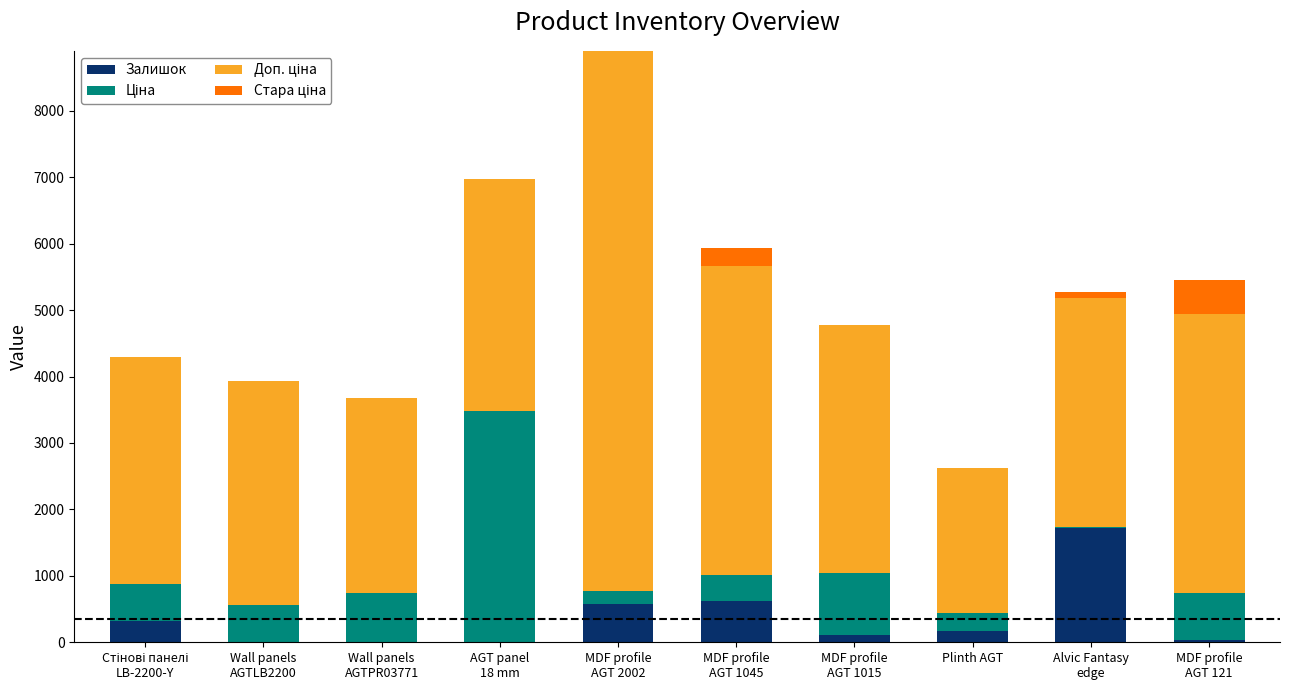

How many data points does each series have?

10